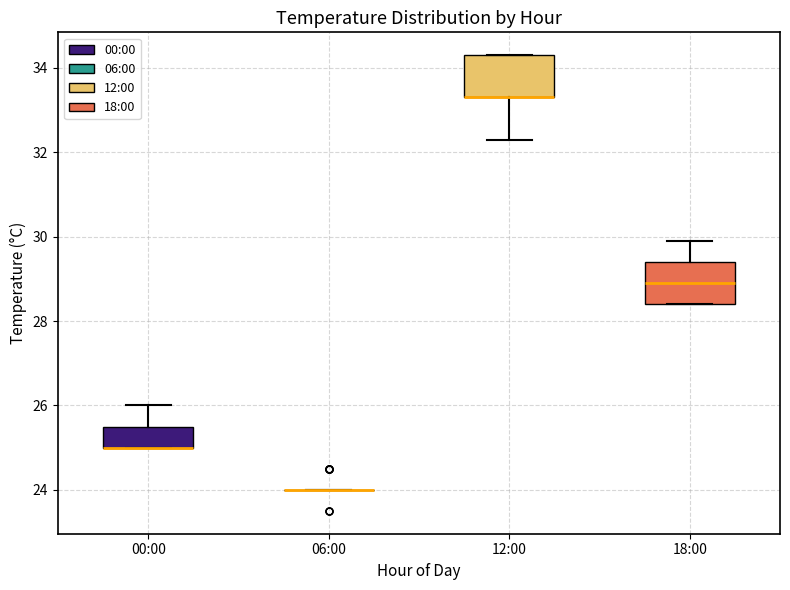

Reading left to right, transcribe this box plot: for each box, give where its median line is, the range the box spans, and where its two whiskers end, as read against the y-axis. The values are not printed on the chart, so give them approximately, as read against the axis.

00:00: median 25.0 (drawn on the box's lower edge), box 25.0 to 25.6, whiskers 25.0 to 26.0
06:00: box collapsed to a line at 24.0, whiskers 24.0 to 24.0
12:00: median 33.4 (drawn on the box's lower edge), box 33.4 to 34.4, whiskers 32.4 to 34.4
18:00: median 29.0, box 28.4 to 29.4, whiskers 28.4 to 30.0